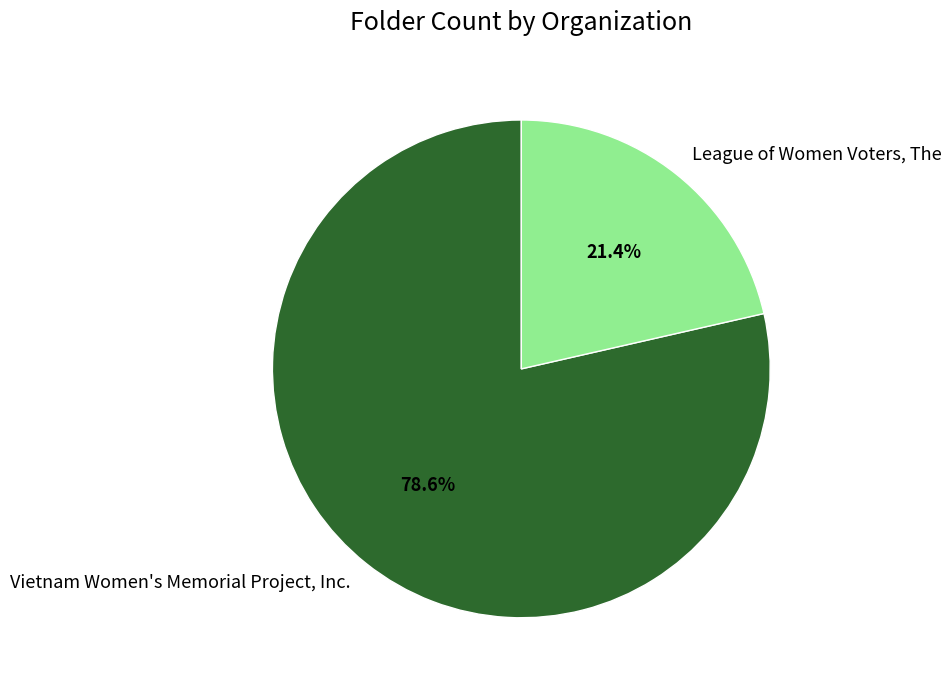

Count the number of slices in the pie.

2